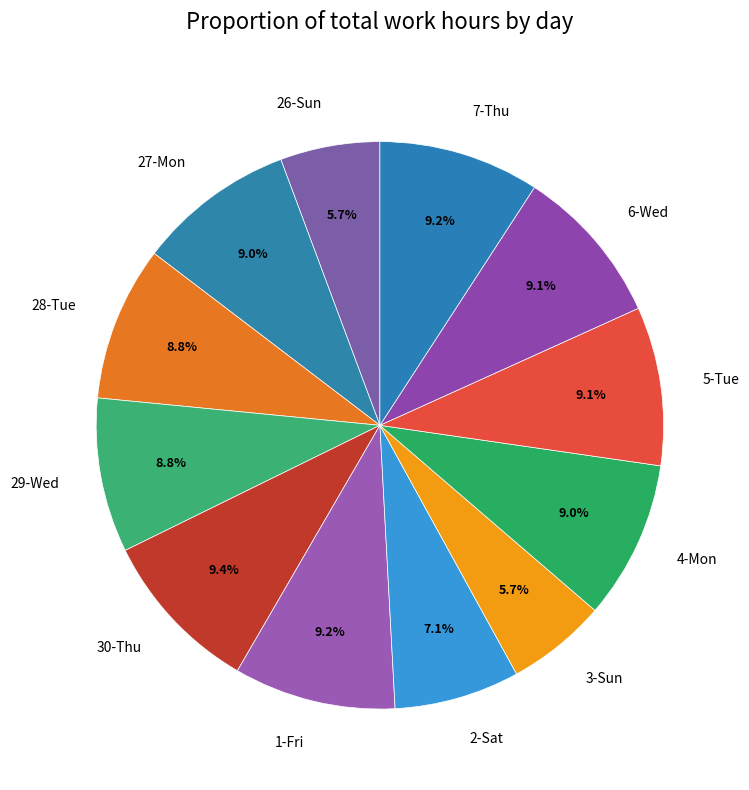

How many slices are in this pie chart?

12